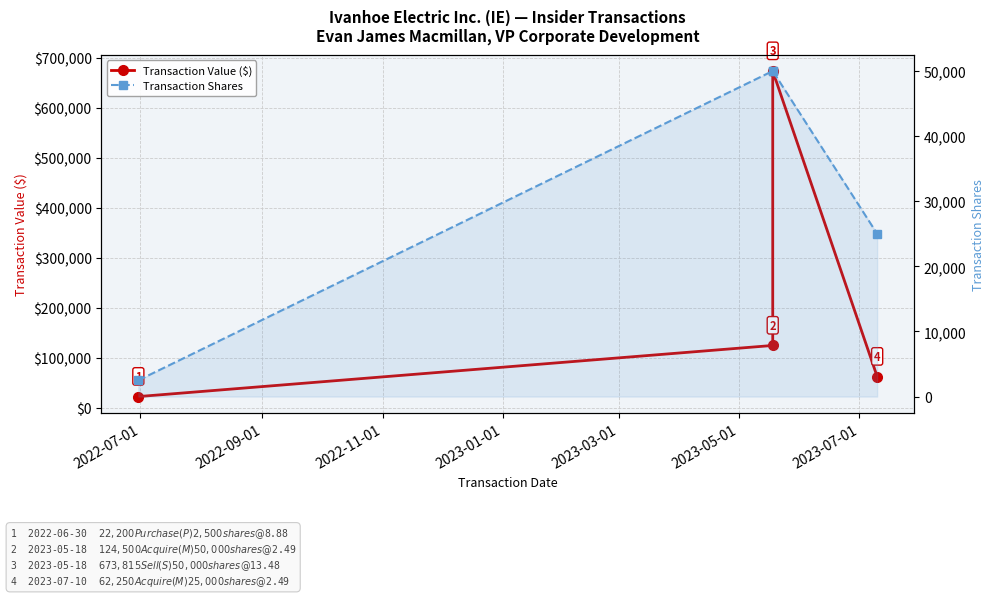

Is the value of Transaction Shares at 2022-11-01 greater than the value of Transaction Value ($) at 2022-09-01?

No